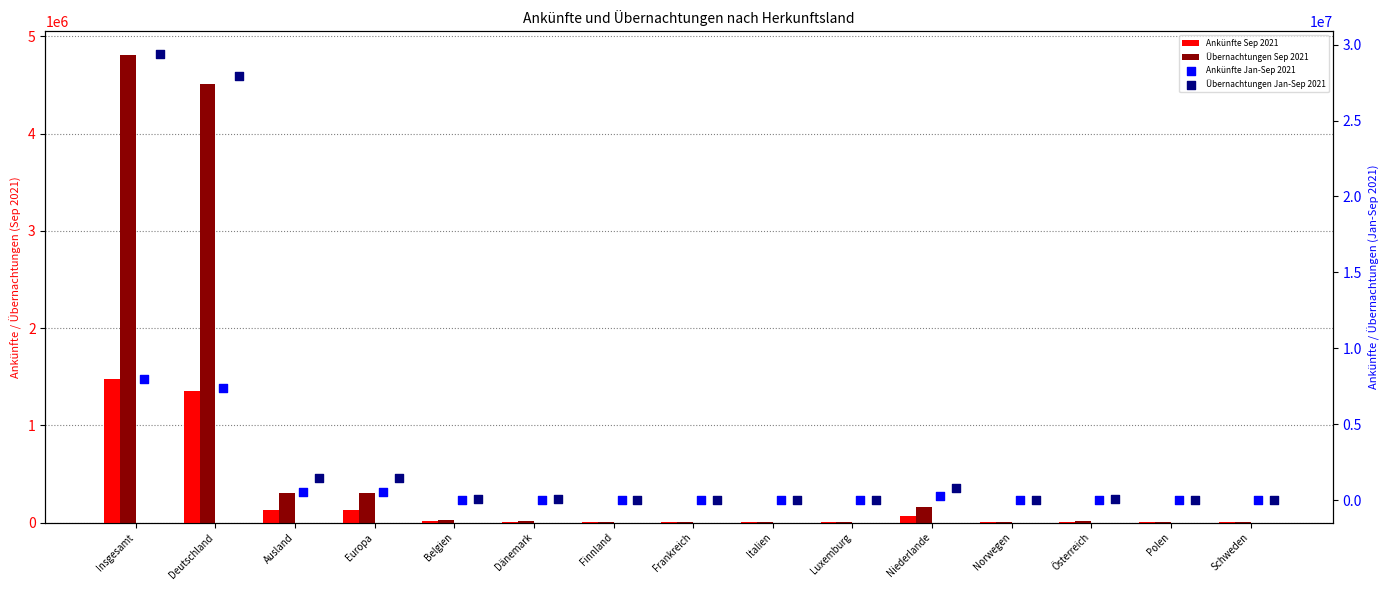

At which category is the sum across all series the highest?

Insgesamt